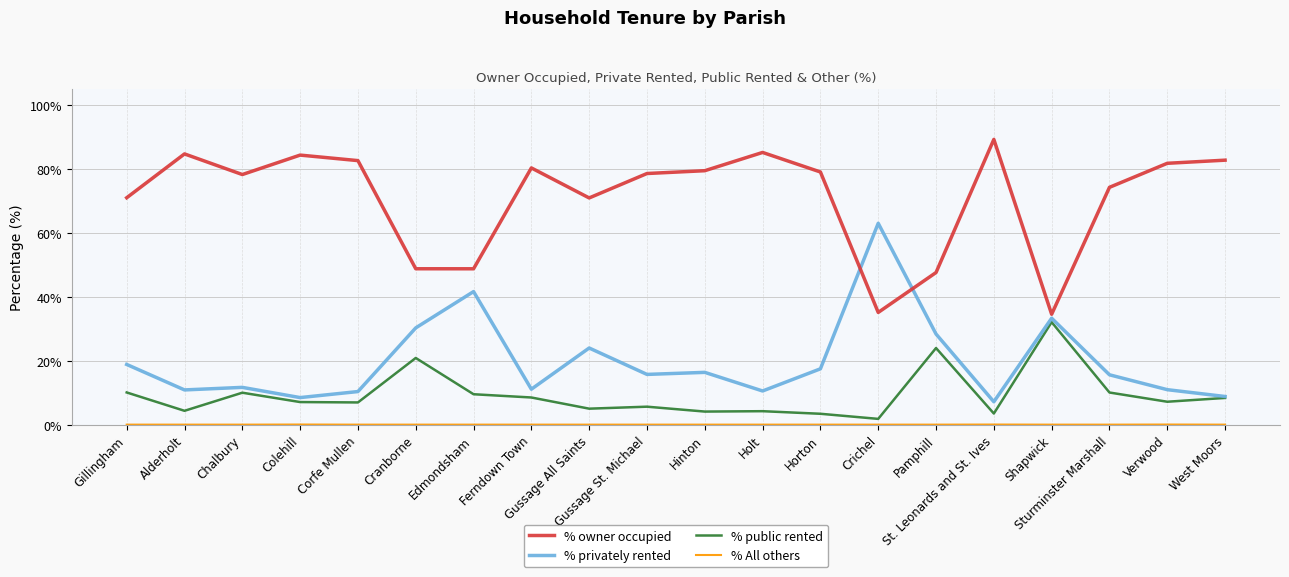

Where is the first local maximum for % public rented?

Chalbury